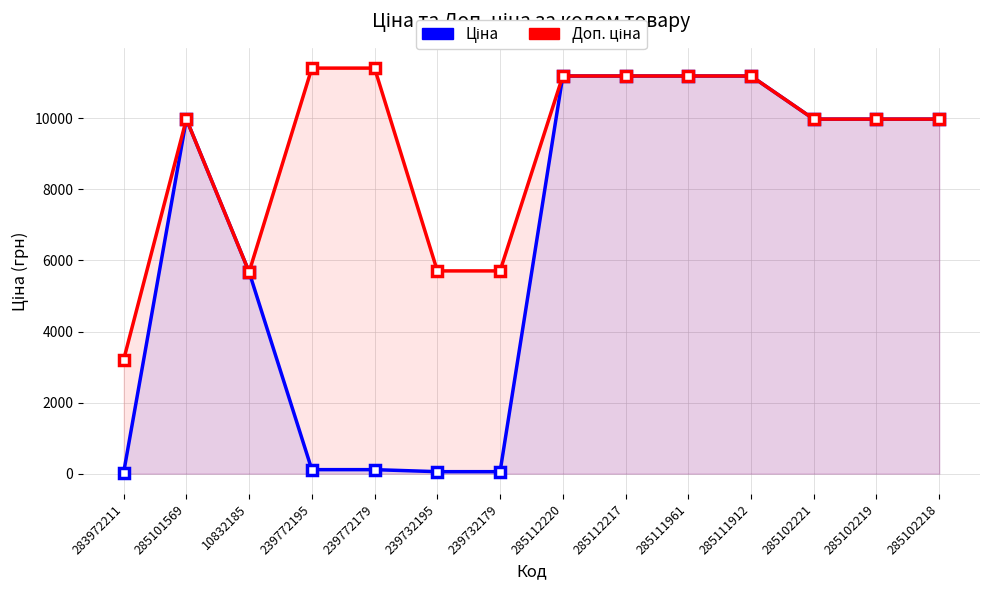

True or false: Доп. ціна and Ціна cross at least once.

False